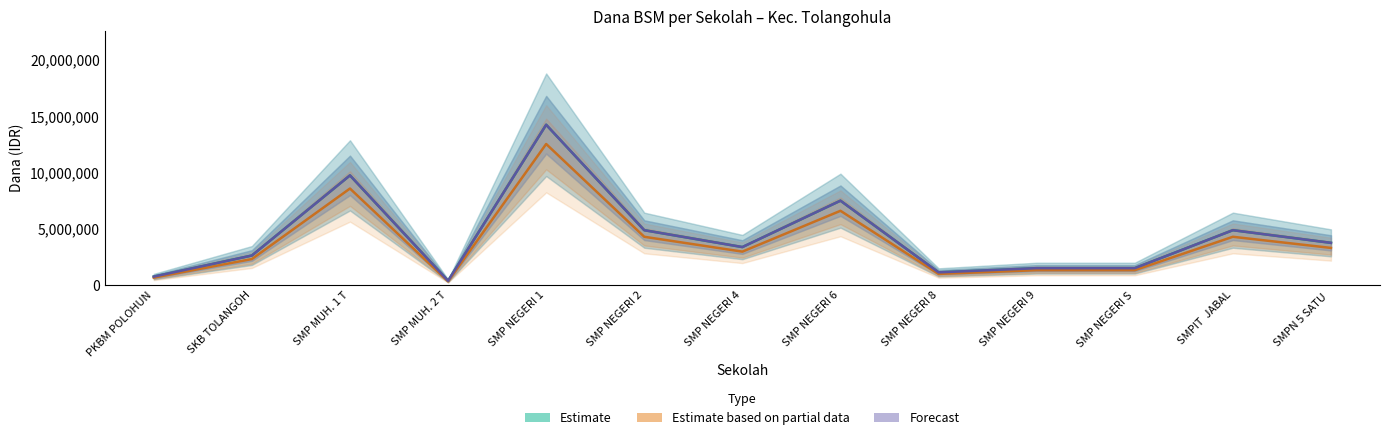

Is it true that Dana Pemberian equals 364884 at SMP NEGERI S?

False